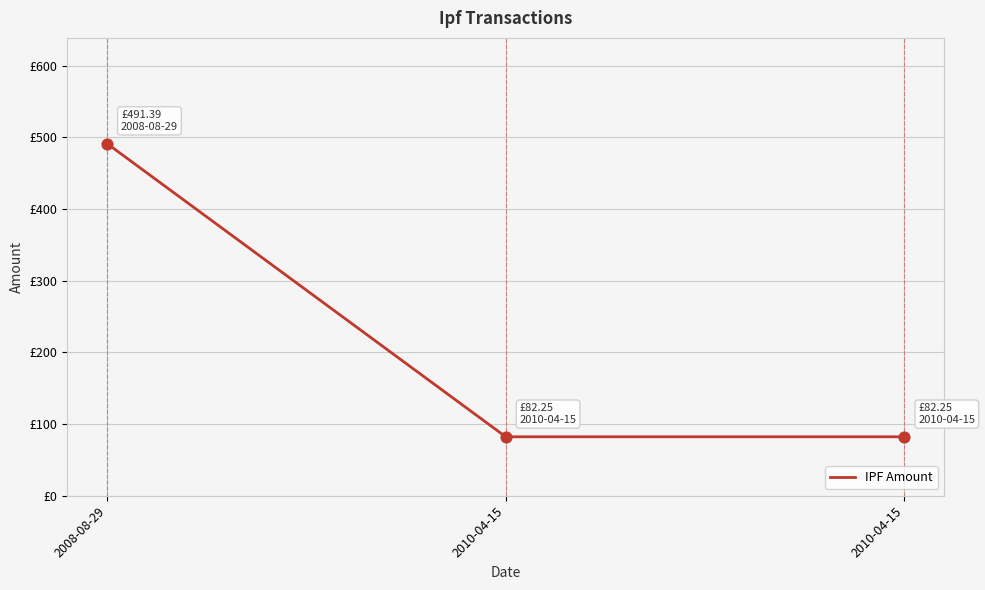

Between 2010-04-15 and 2008-08-29, which is larger?

2008-08-29